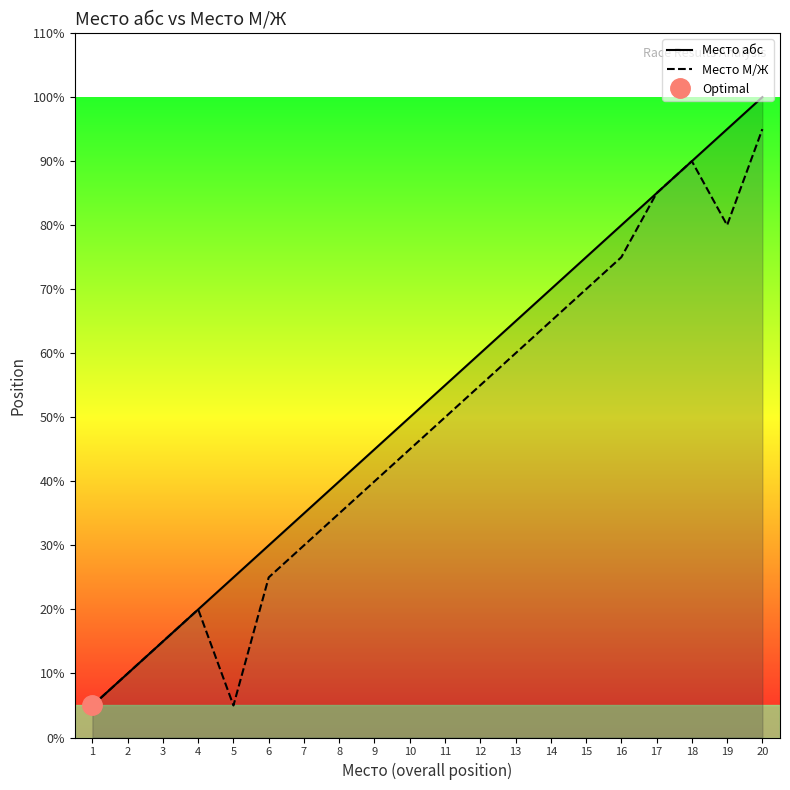

How many lines are shown in the chart?

2